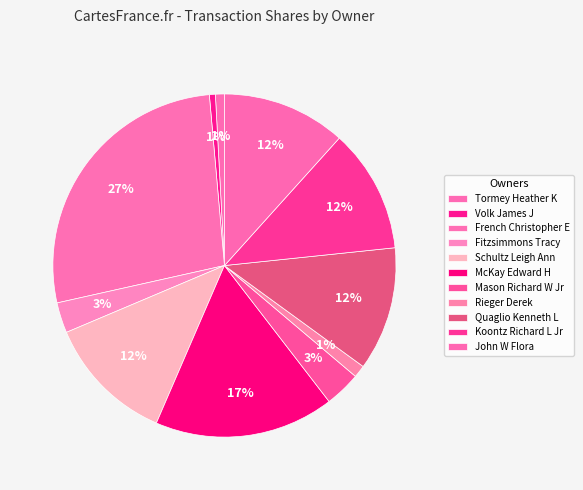

Does any single category account for the majority?

No